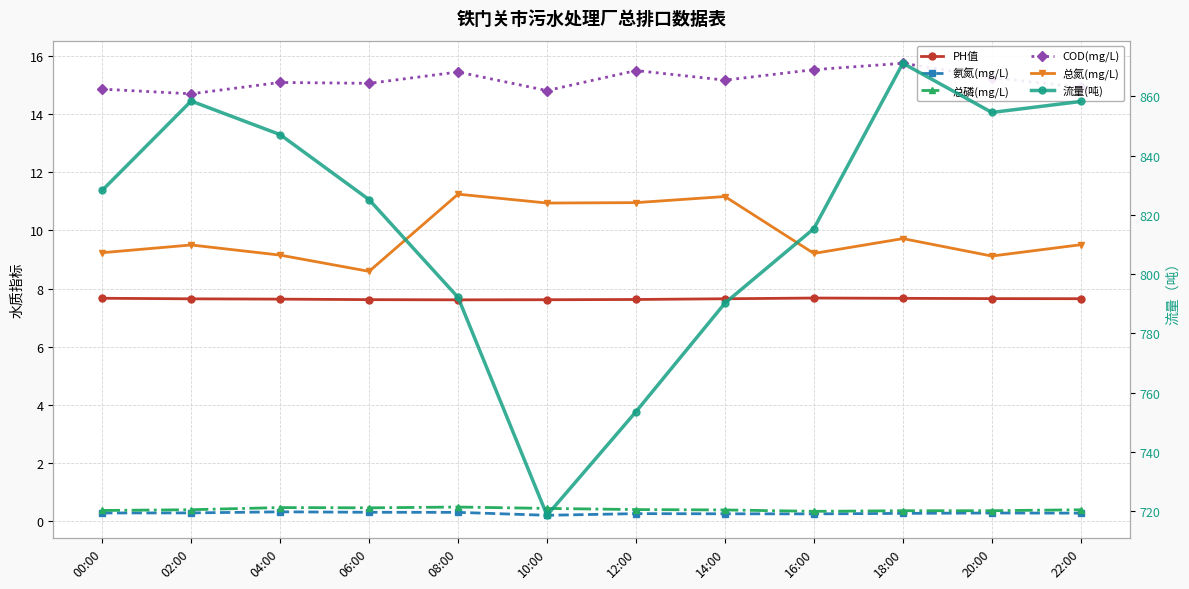

What is the minimum value for COD(mg/L)?

14.7